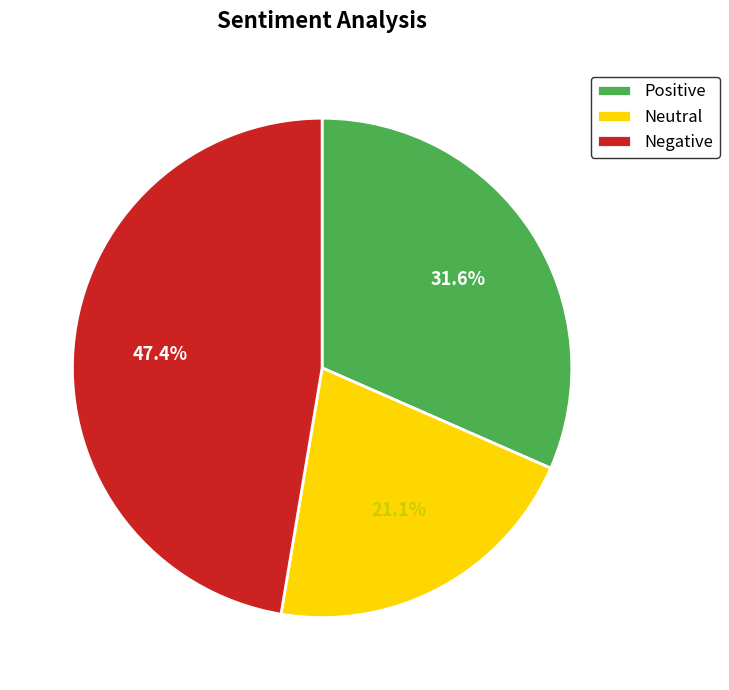

Does Negative represent more than half of the total?

No